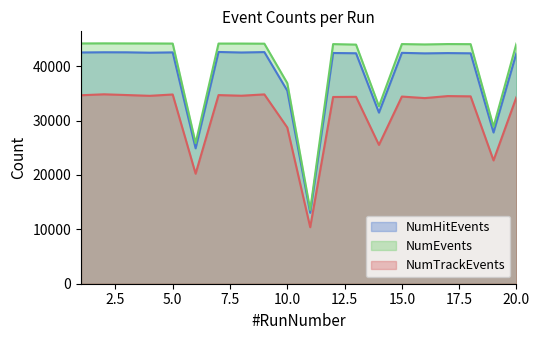

How many data points in NumHitEvents are less than 42435?

10